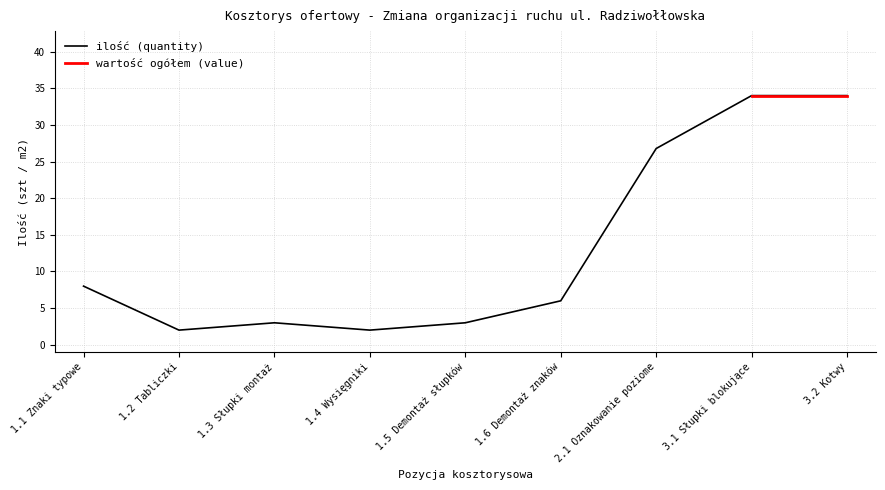

How many data points does each series have?

9